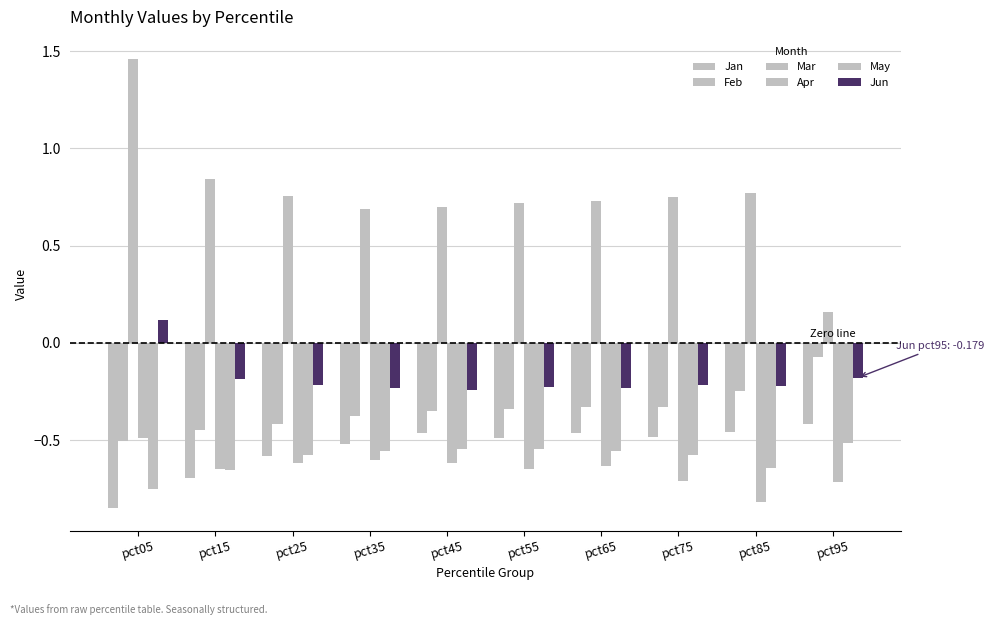

Read the Mar value at pct45.

0.7